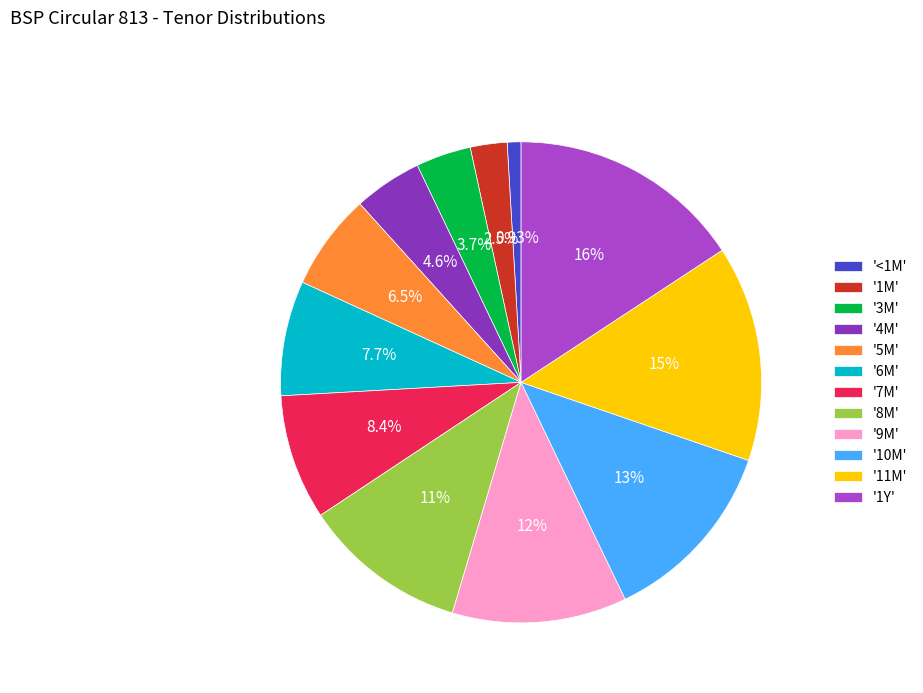

Is there any slice that represents more than half of the pie?

No